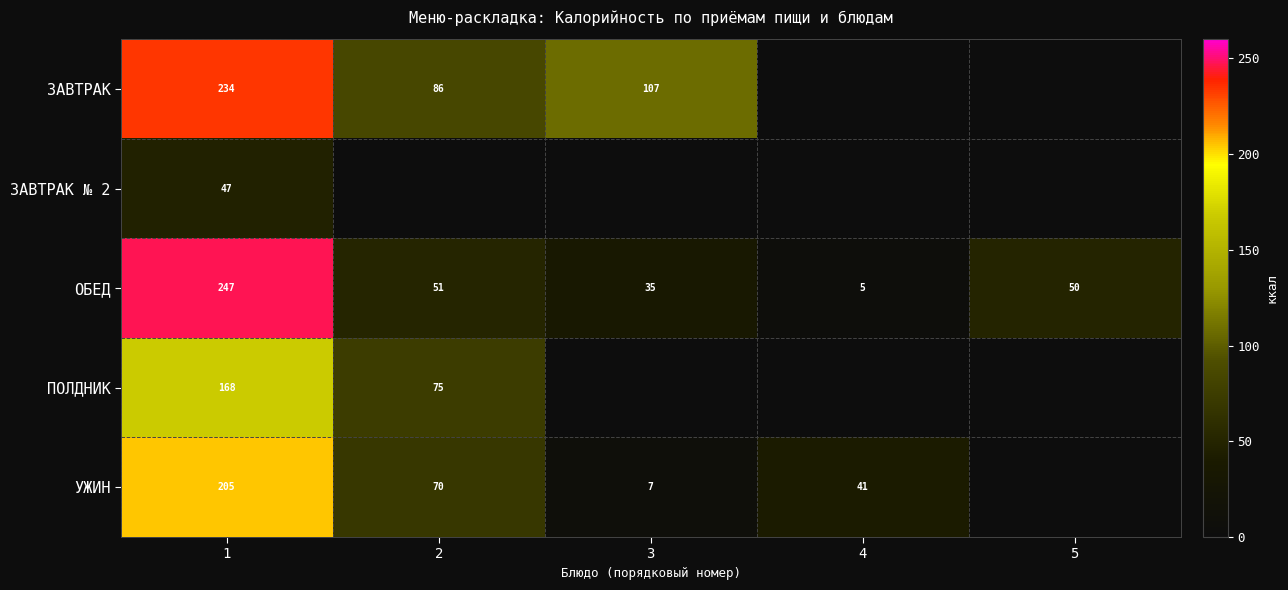

Between 4 and 3, which is larger?

3